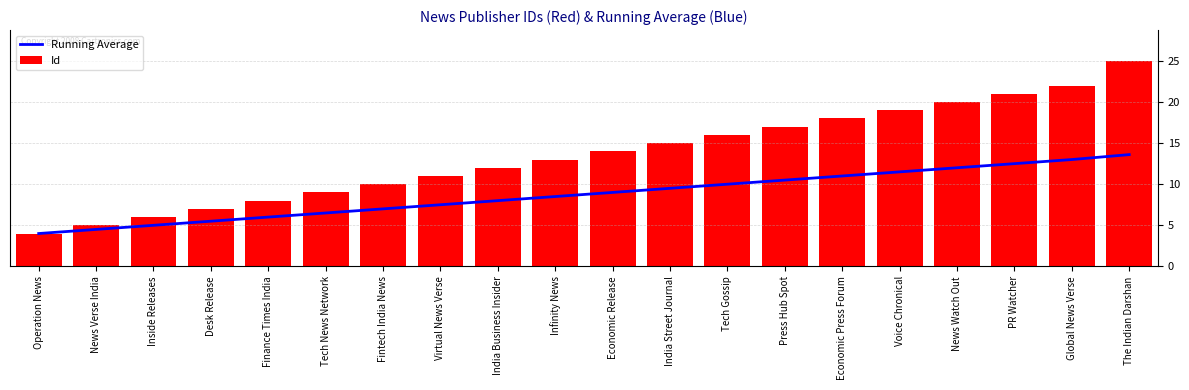

Where is Running Average nearest to the value 8?

India Business Insider